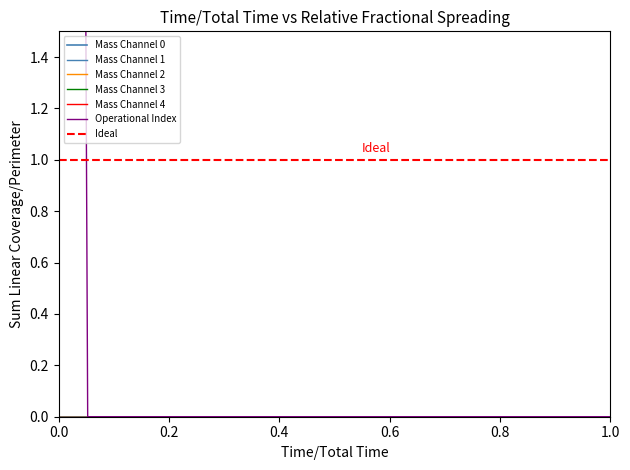

What are all the series names shown in the legend?

Mass Channel 0, Mass Channel 1, Mass Channel 2, Mass Channel 3, Mass Channel 4, Operational Index